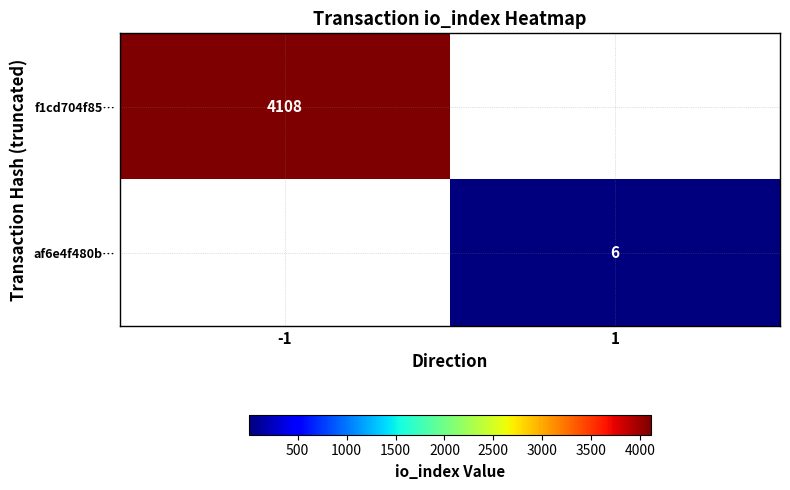

Which label corresponds to the smallest value in the chart?

1